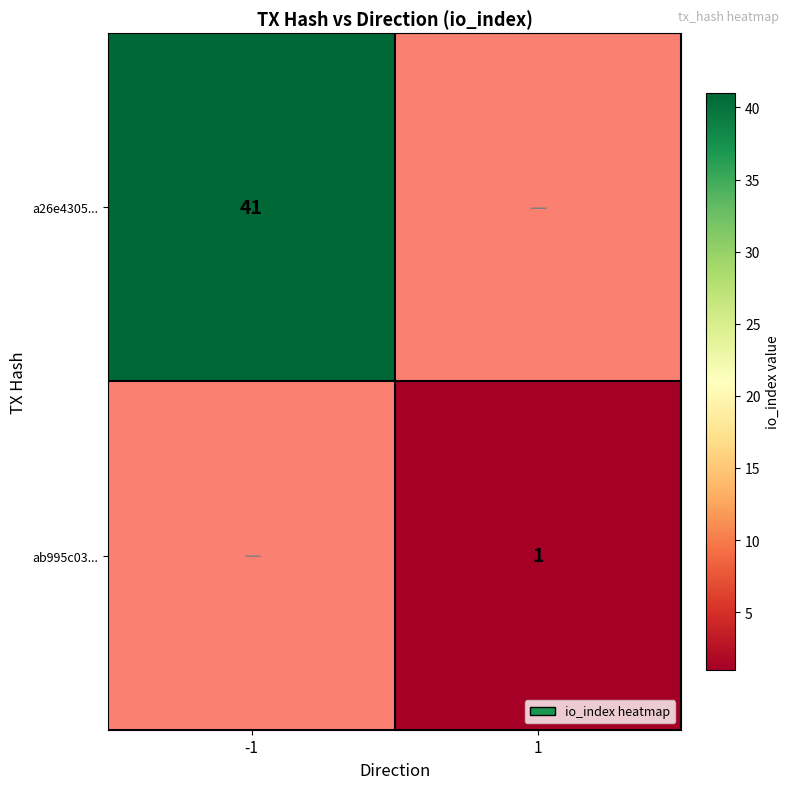

Is it true that a26e4305... equals 17 at -1?

False